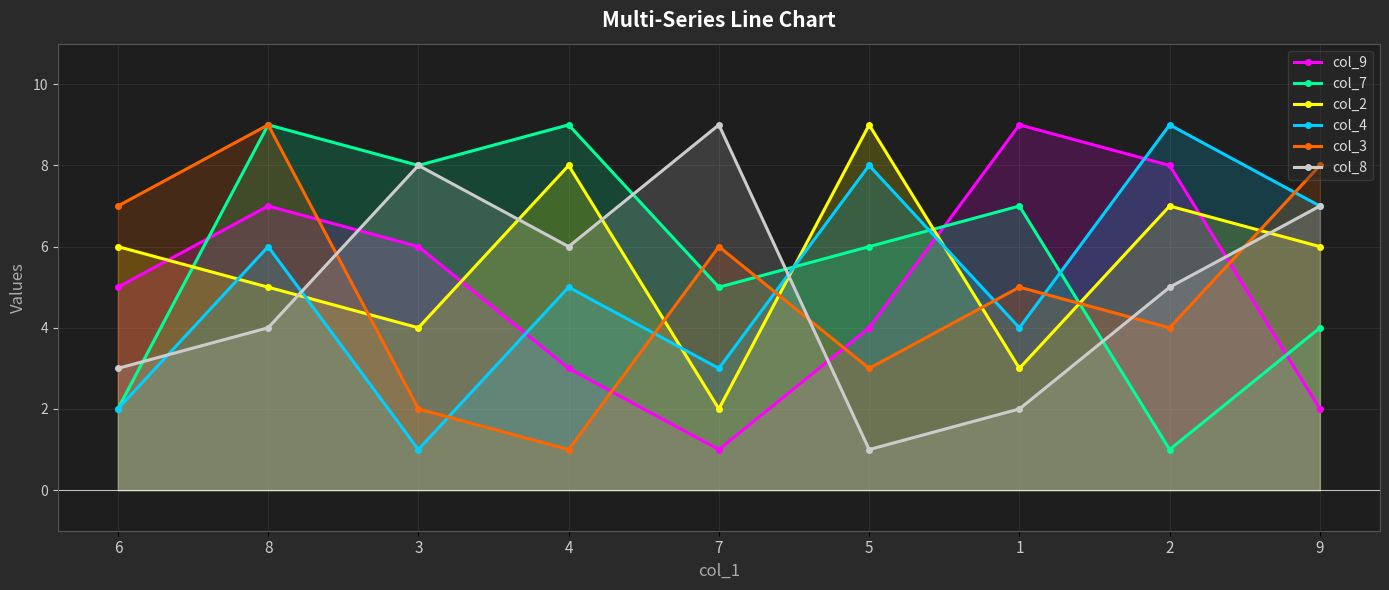

What position from the right is 2?

2